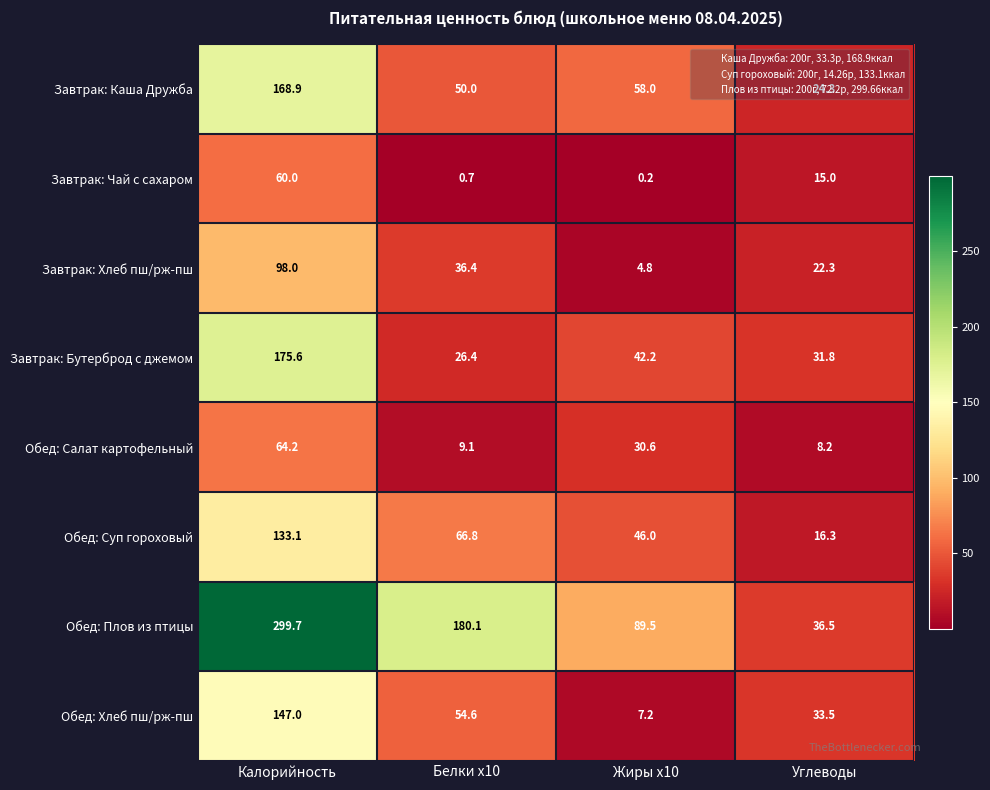

How many data points in Завтрак: Хлеб пш/рж-пш are above 36?

2